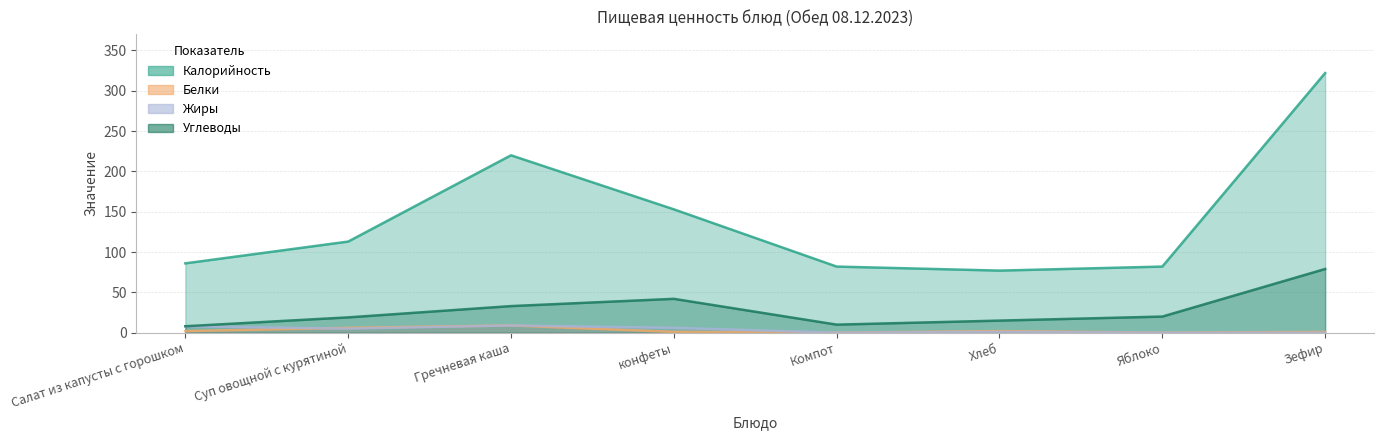

What is the sum of all Жиры values?

29